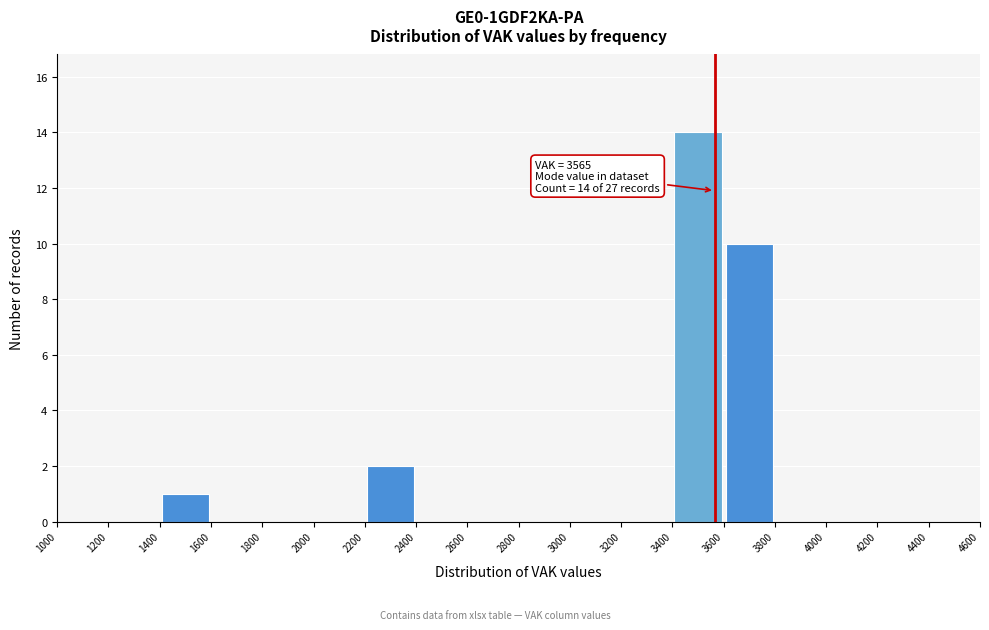

Which range on the x-axis has the tallest bar?

3400 to 3600